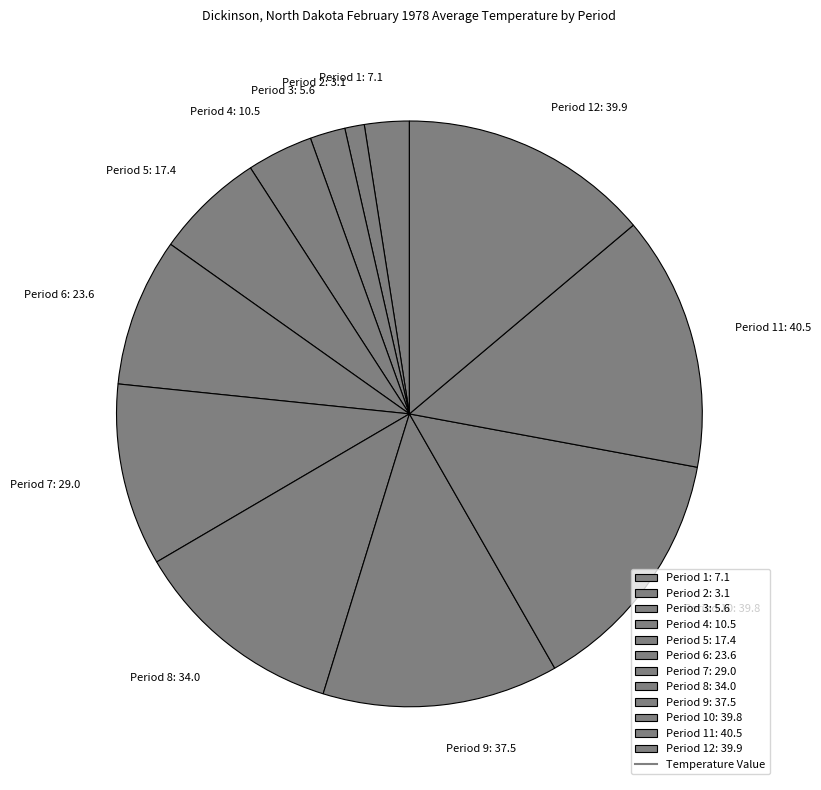

Which has a higher value, Period 2: 3.1 or Period 8: 34.0?

Period 8: 34.0